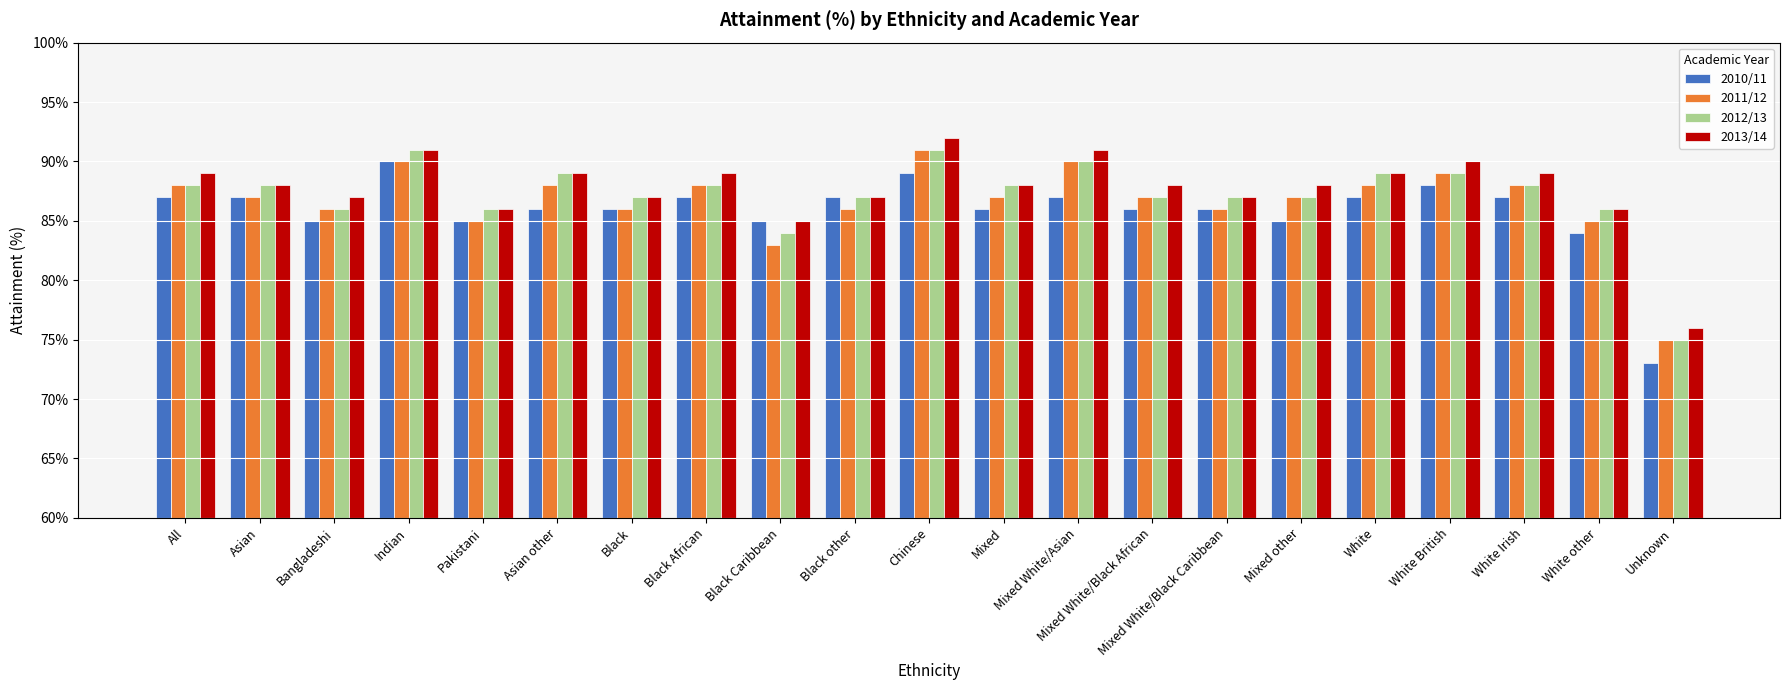

At which label does 2013/14 first exceed 88?

All